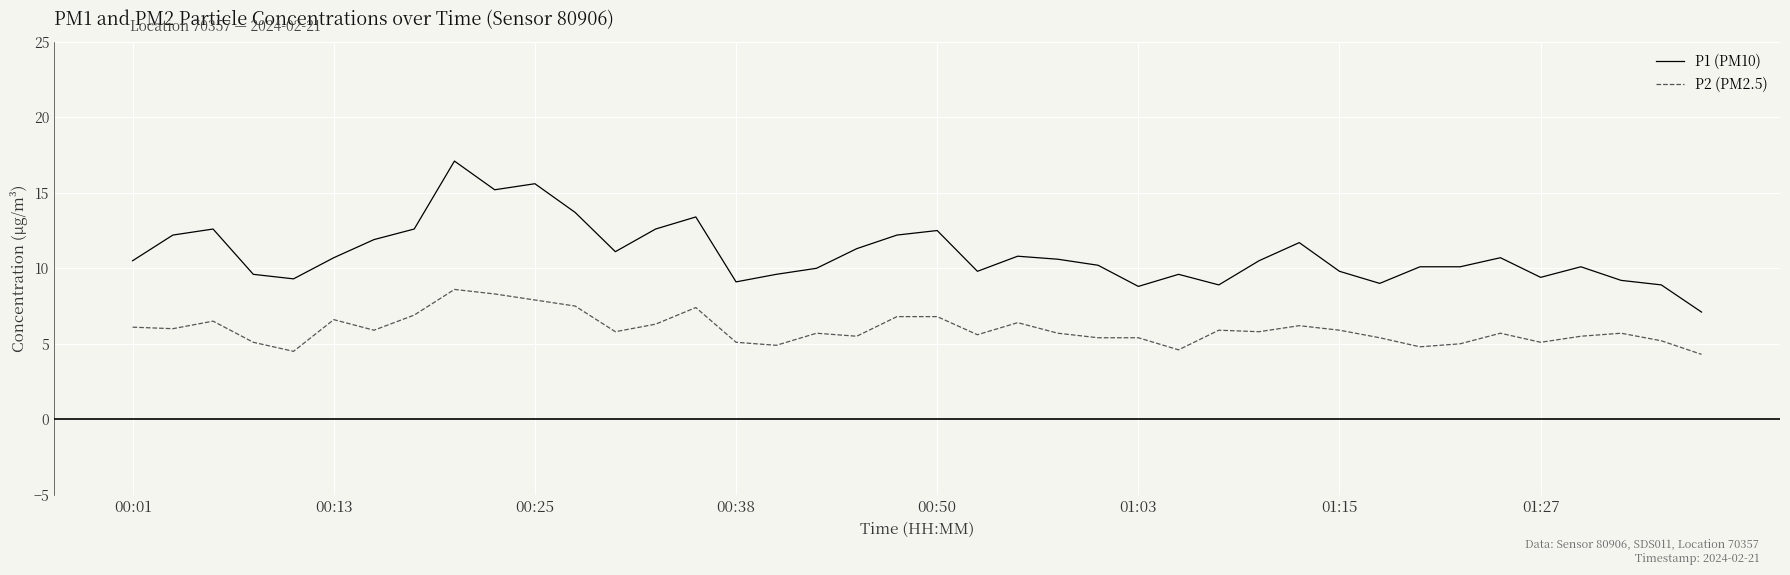

Which series has the widest spread of values?

P1 (PM10)